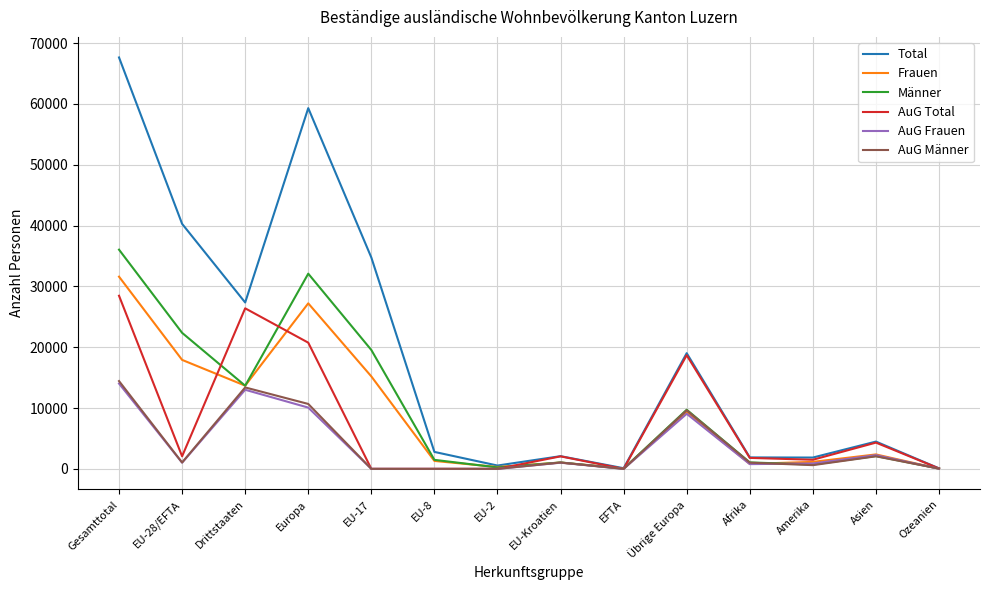

The AuG Total series shows 2059 at EU-Kroatien. True or false?

True